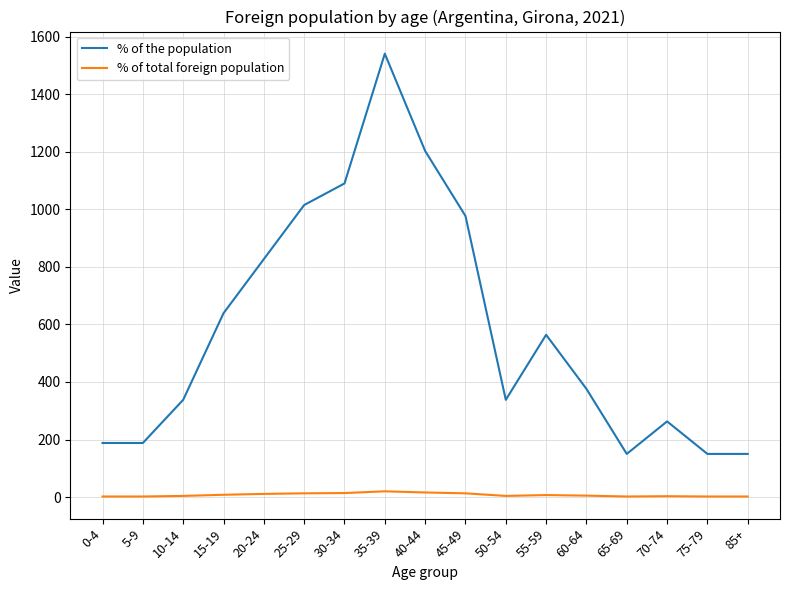

How many categories are shown in the chart?

17